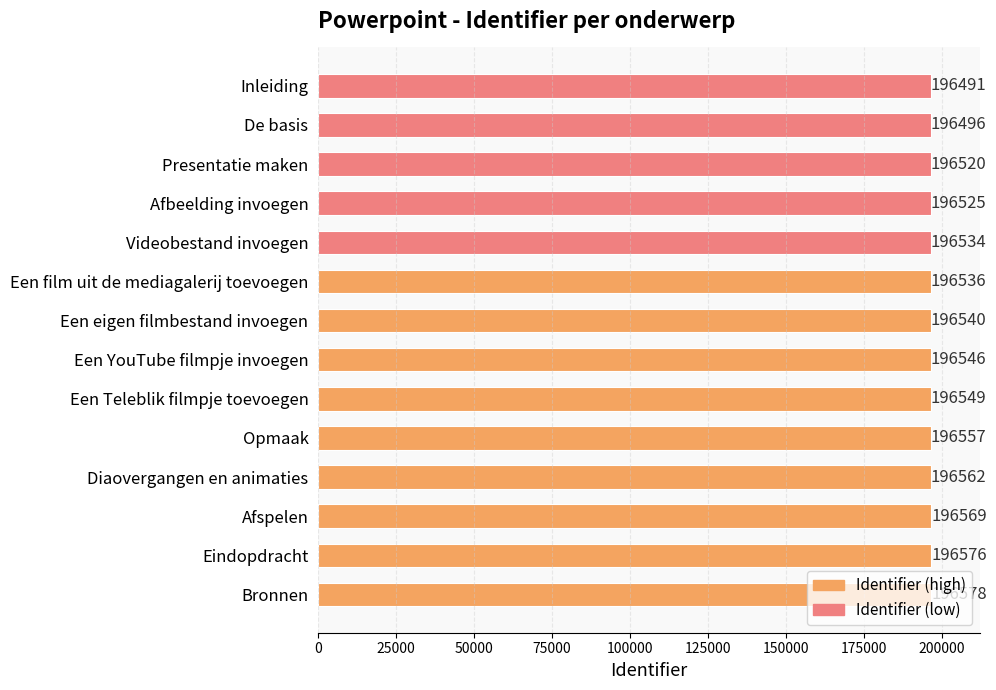

What is the value of the 13th bar from the top?

196576